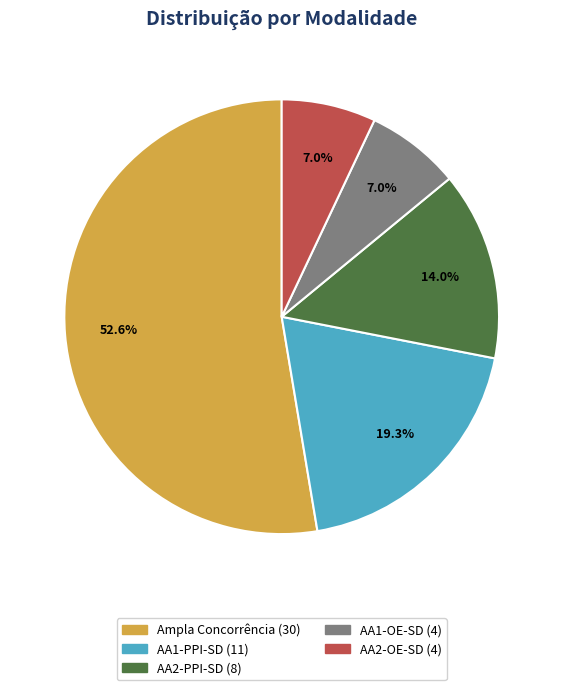

Which has a higher value, AA2-PPI-SD or Ampla Concorrência?

Ampla Concorrência